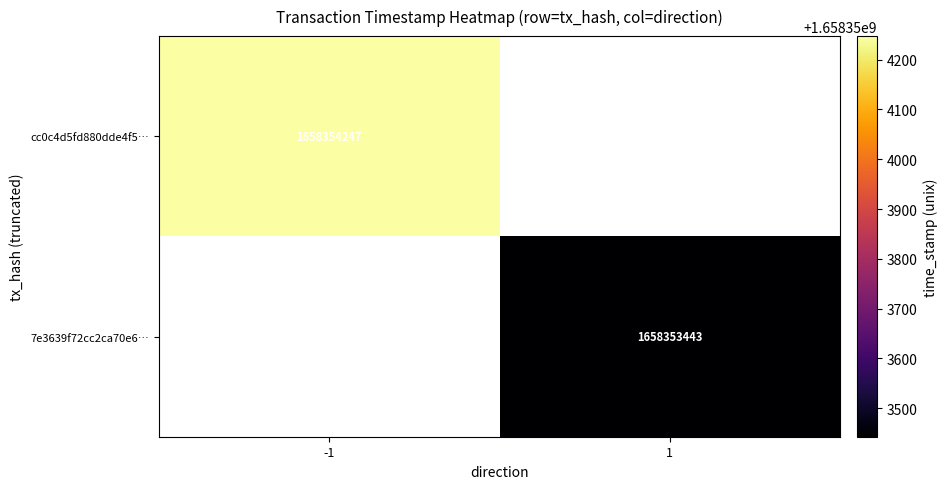

The cc0c4d5fd880dde4f51ab81663d4e755ef2b8bd series shows 2214208382 at time_stamp. True or false?

False